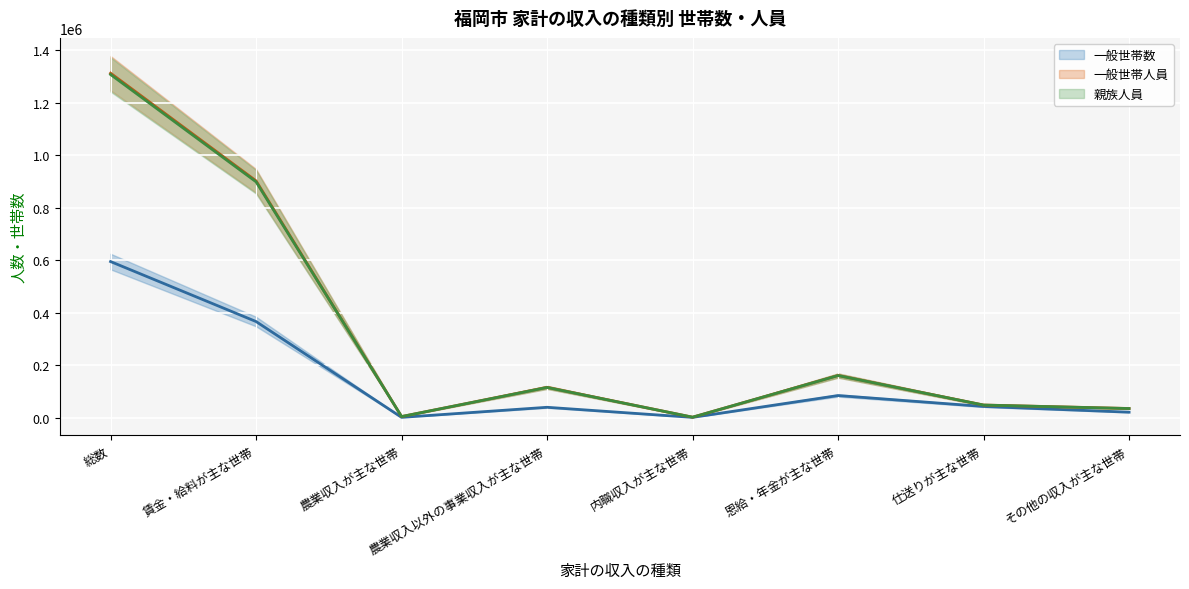

Rank the series at 総数 from lowest to highest value.

一般世帯数 (中心), 親族人員 (中心), 一般世帯人員 (中心)